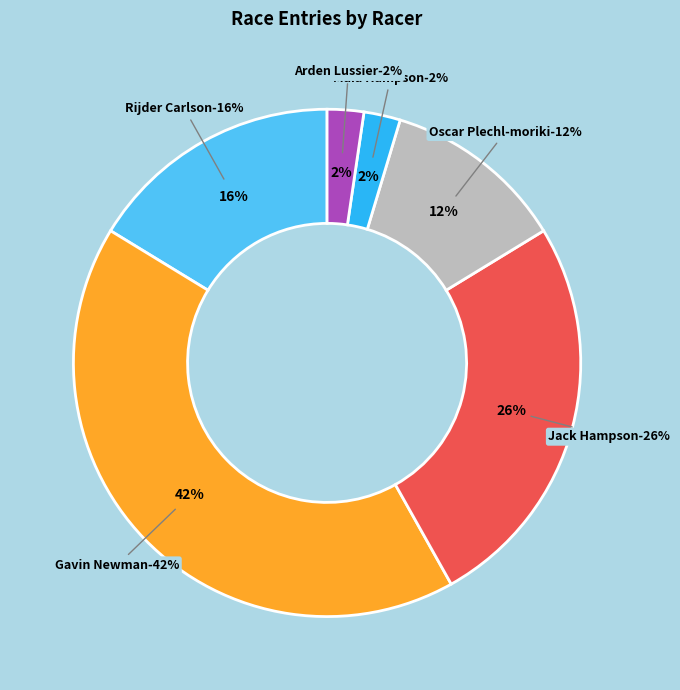

Does Maia Hampson represent more than half of the total?

No